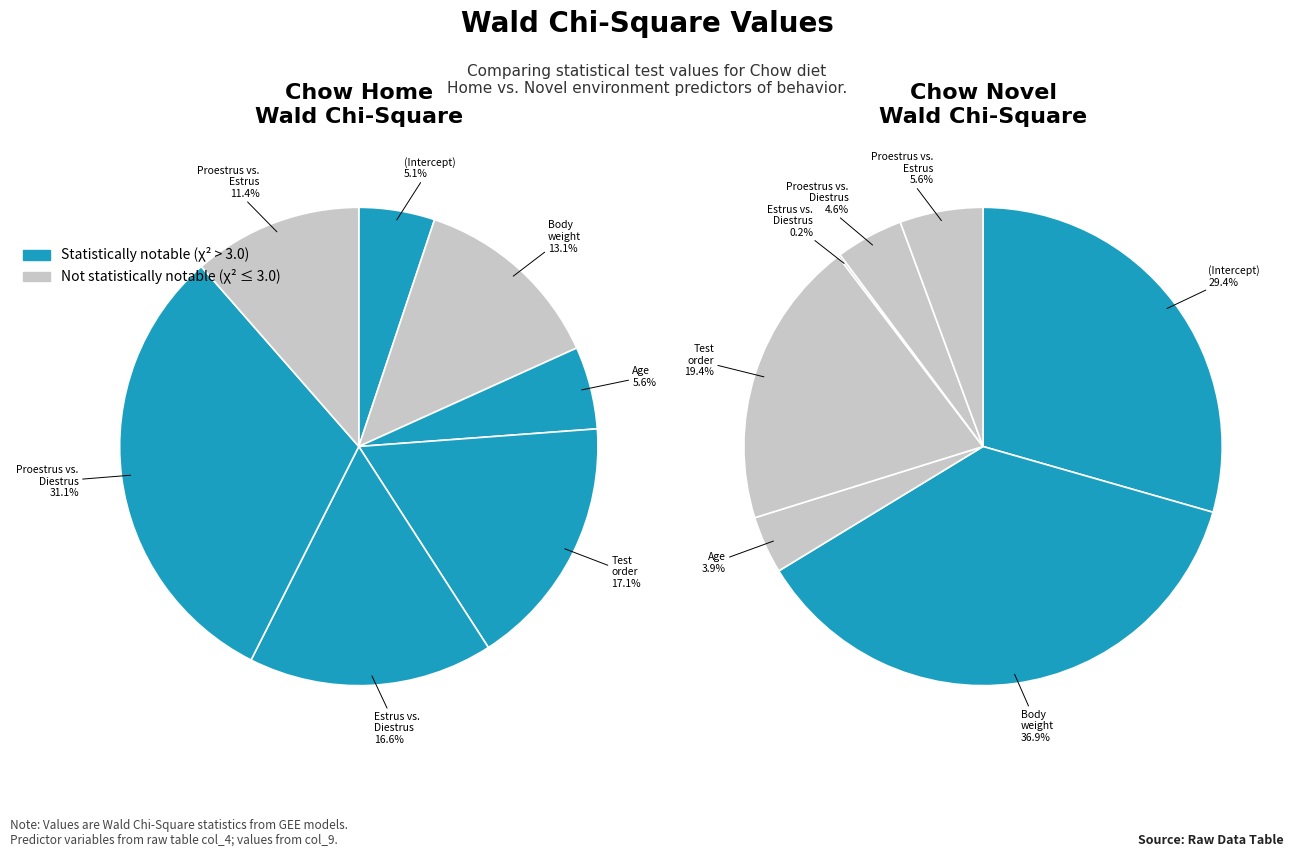

Rank the series at 5 from lowest to highest value.

Chow Novel, Chow Home